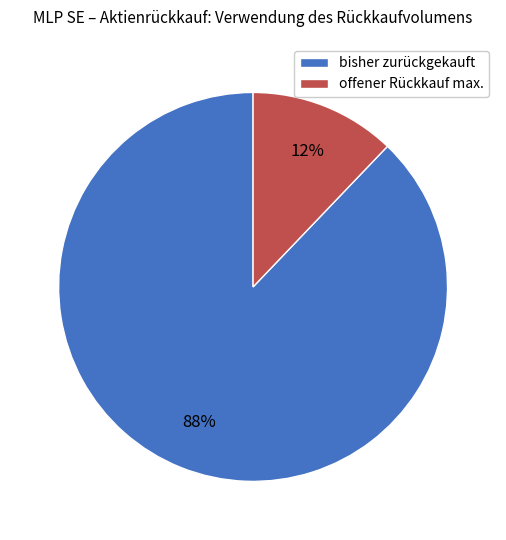

To the nearest percent, what is the difference between the offener Rückkauf max. and bisher zurückgekauft slice percentages?

76%